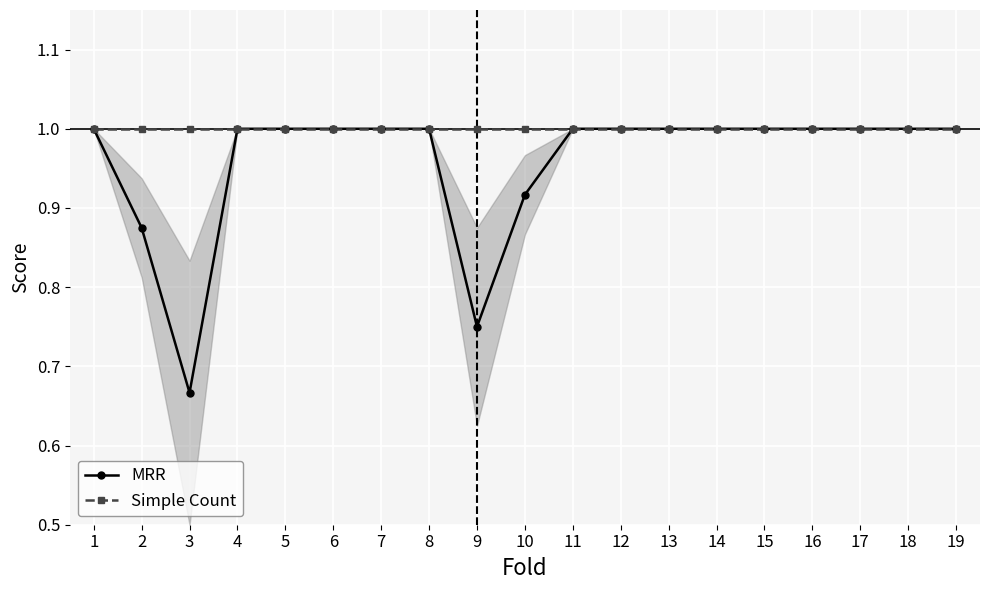

What is the maximum value shown in the chart?

1.0